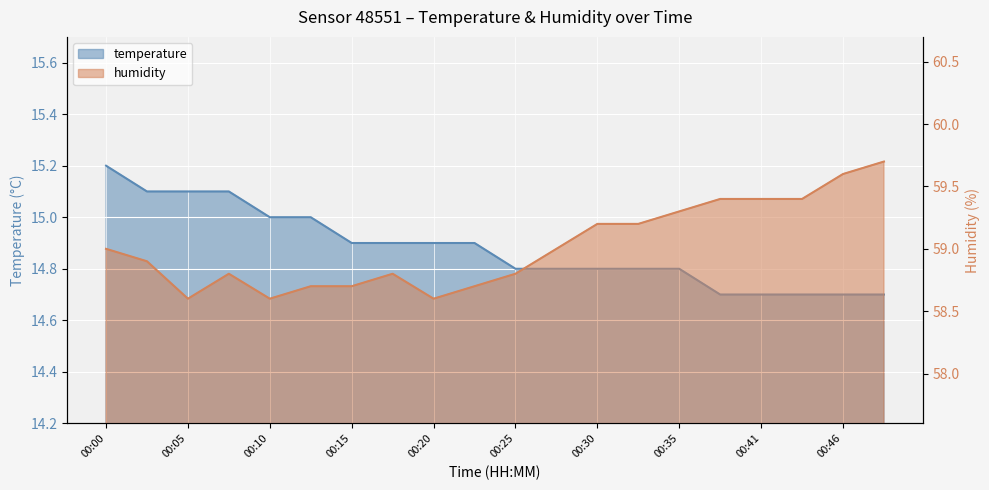

True or false: humidity has more than 1 interior local peaks.

True